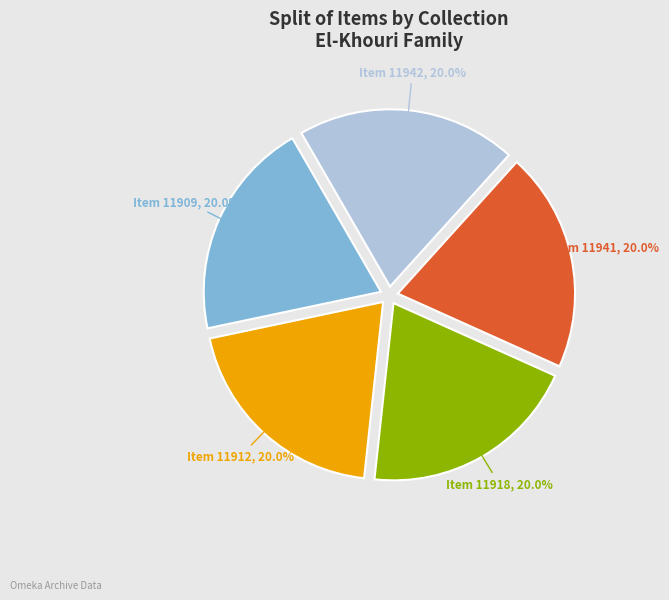

Combined, do Item 11941 and Item 11912 account for over 50%?

No